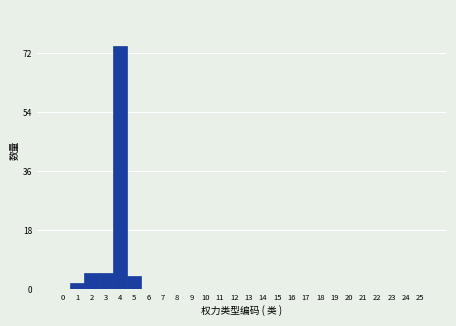

Reading right to left, what are all the values shown in this chart?

25=0	24=0	23=0	22=0	21=0	20=0	19=0	18=0	17=0	16=0	15=0	14=0	13=0	12=0	11=0	10=0	9=0	8=0	7=0	6=0	5=4	4=74	3=5	2=5	1=2	0=0